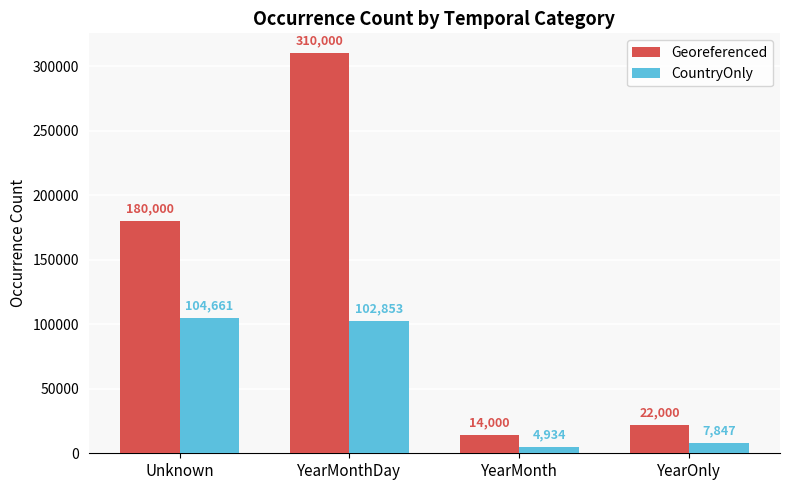

Rank the series at YearMonth from highest to lowest value.

Georeferenced, CountryOnly